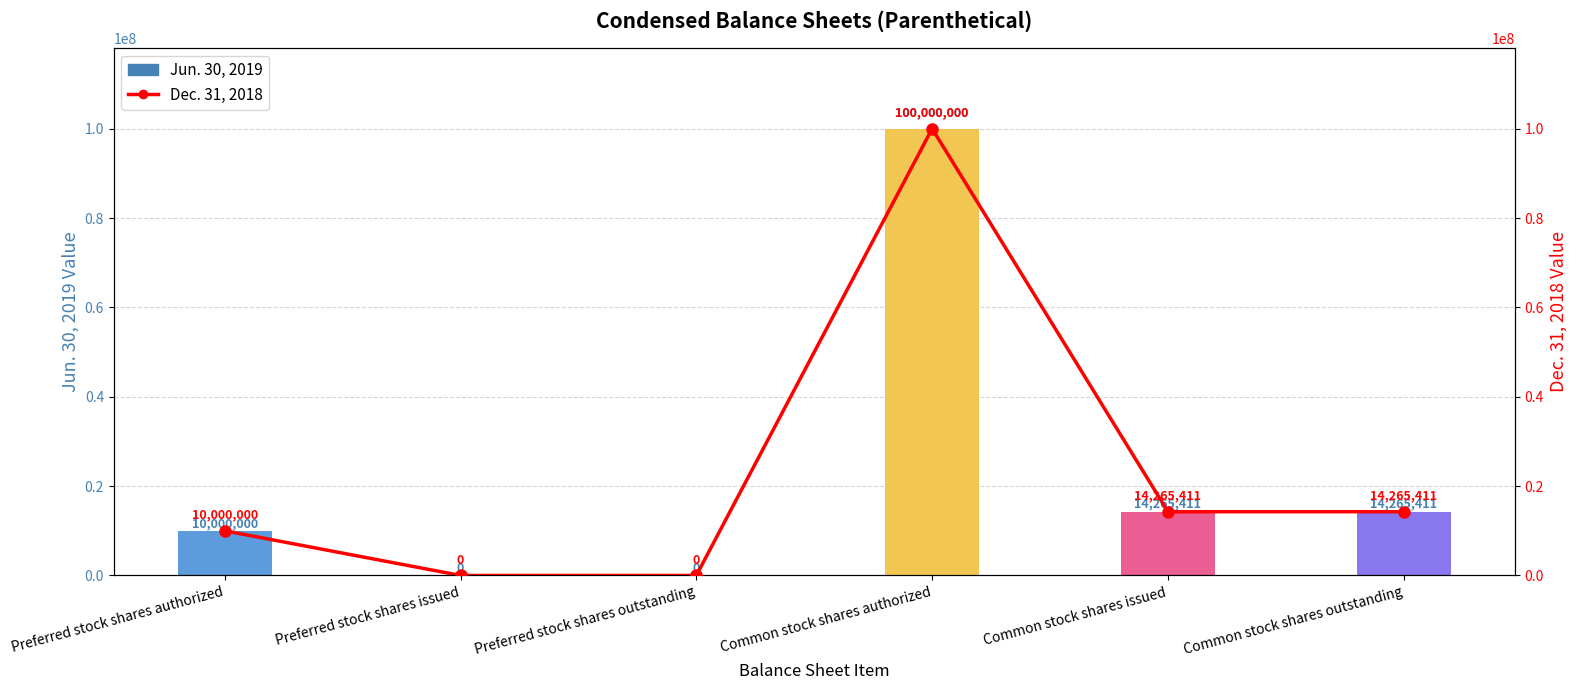

Does the chart contain any negative values?

No